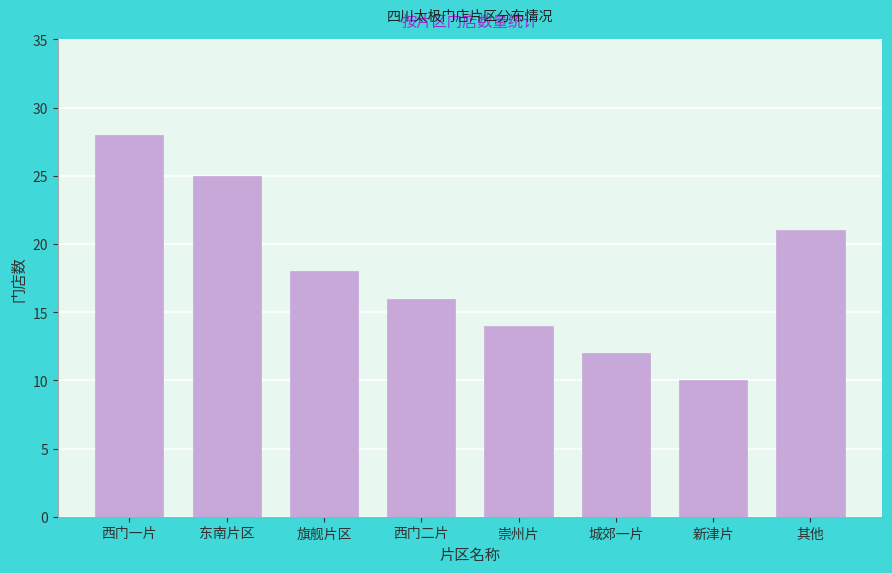

Reading right to left, transcribe all the data shown in this chart.

其他=21	新津片=10	城郊一片=12	崇州片=14	西门二片=16	旗舰片区=18	东南片区=25	西门一片=28